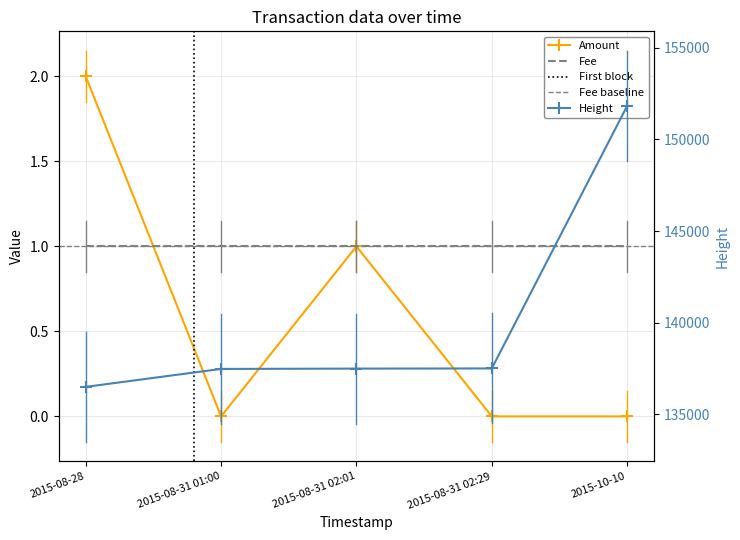

At which label does Height reach its minimum?

2015-08-28